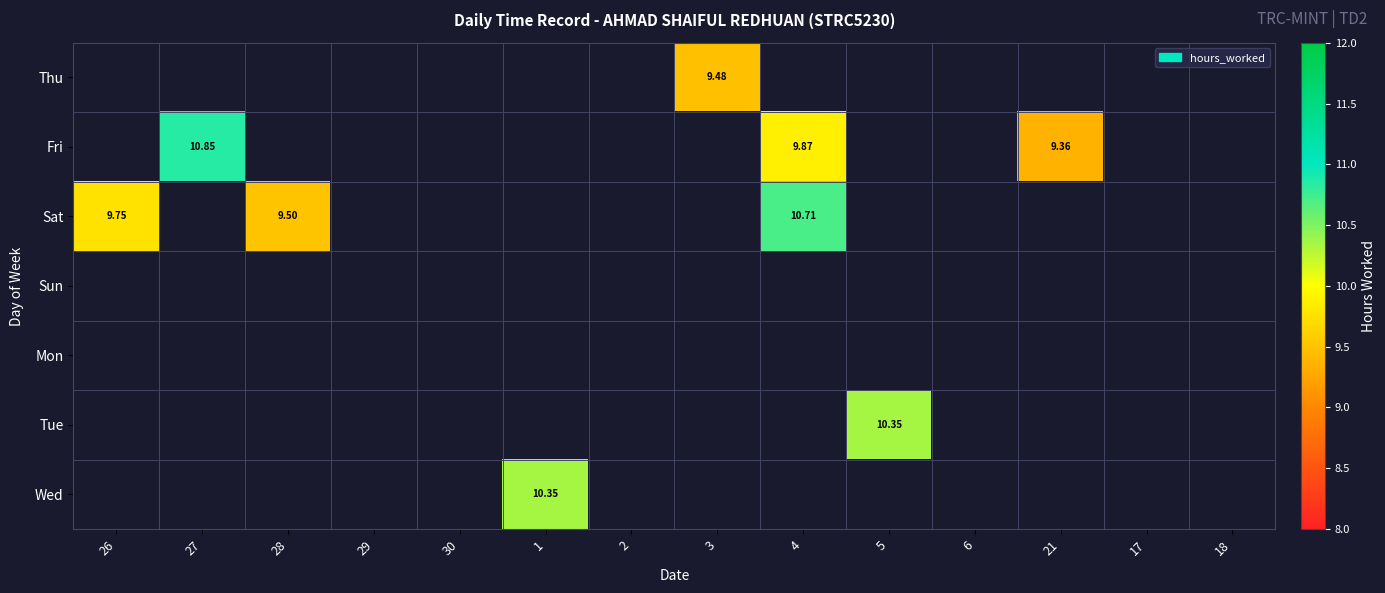

How many distinct data groups are displayed?

7